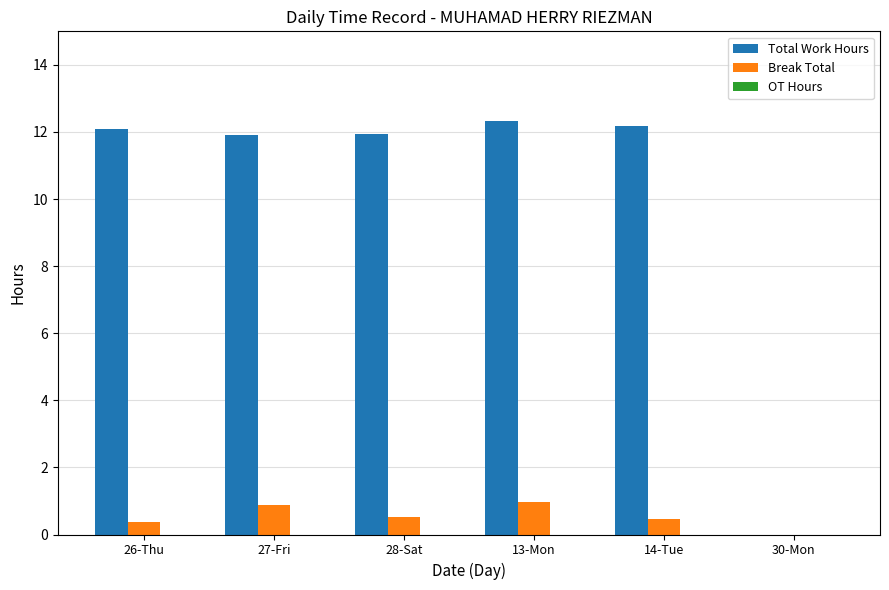

What value does the Total Work Hours series have at 14-Tue?

12.2